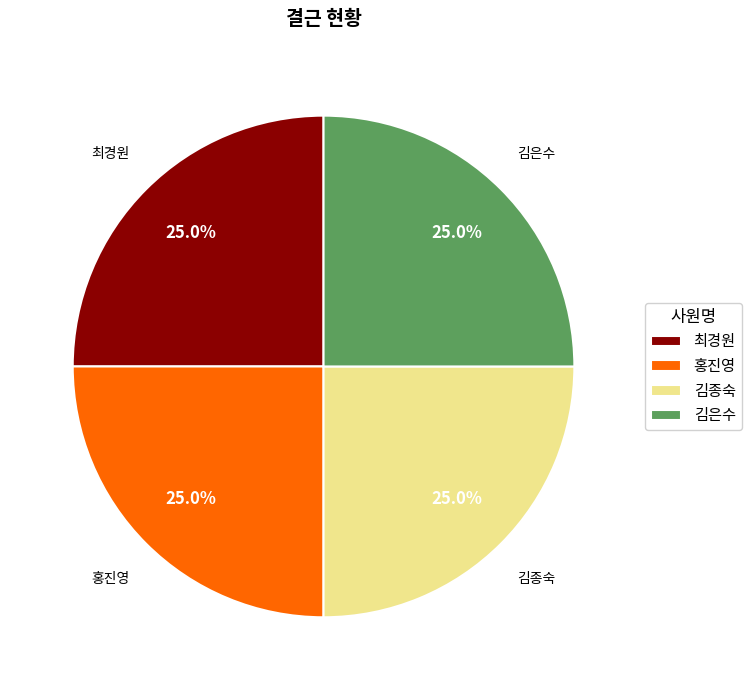

What is the ratio of the value at 홍진영 to the value at 김종숙?

1.0